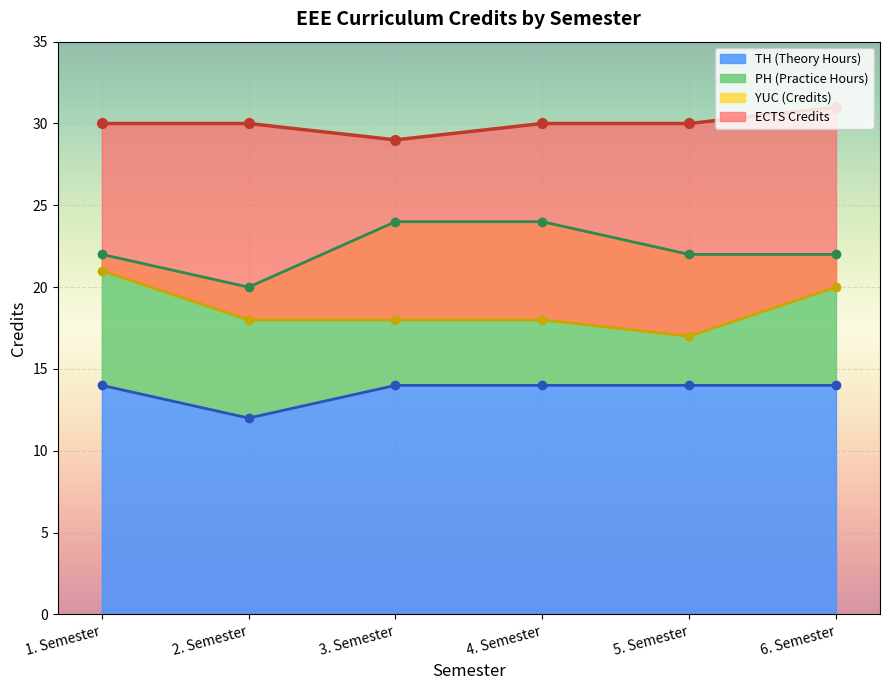

The TH (Theory Hours) series shows 14 at 3. Semester. True or false?

True